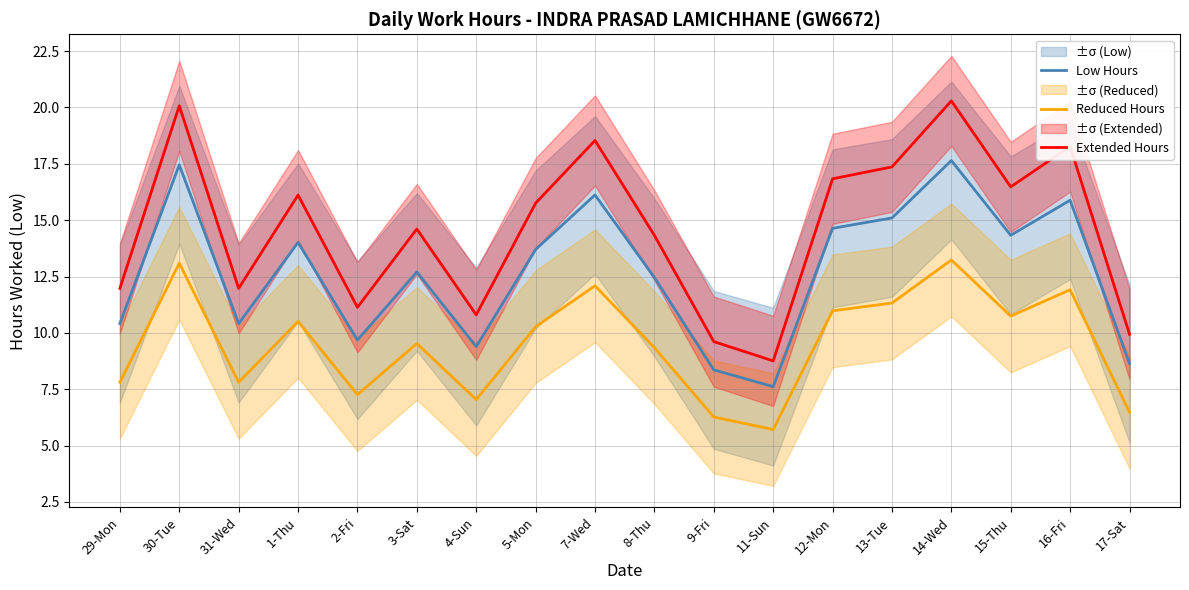

True or false: Low Hours and Extended Hours intersect in this chart.

False